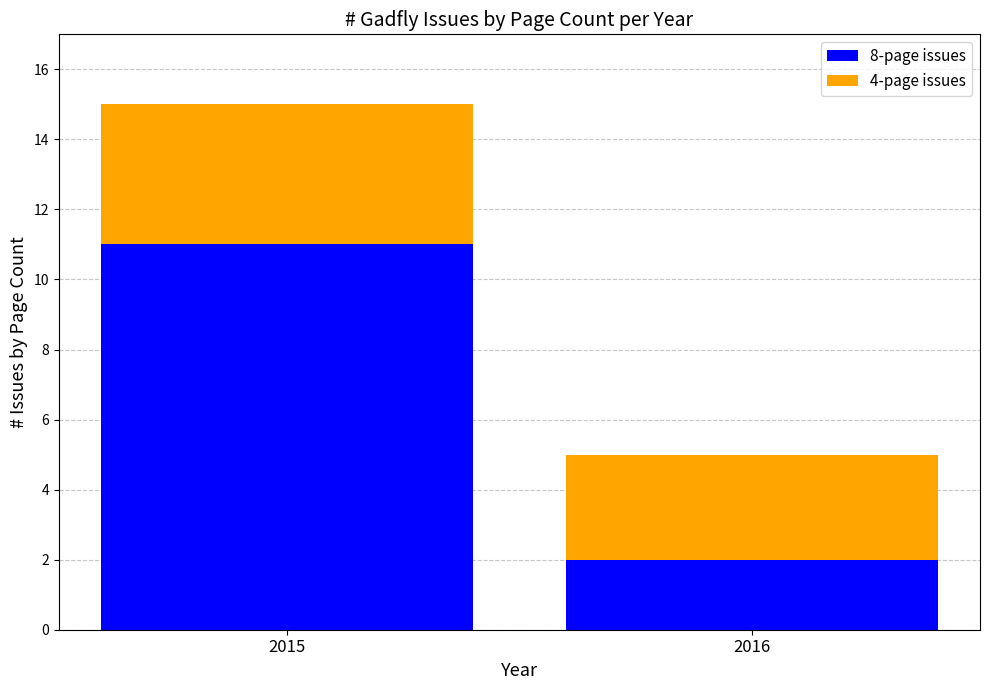

What is the maximum value for 8-page issues?

11